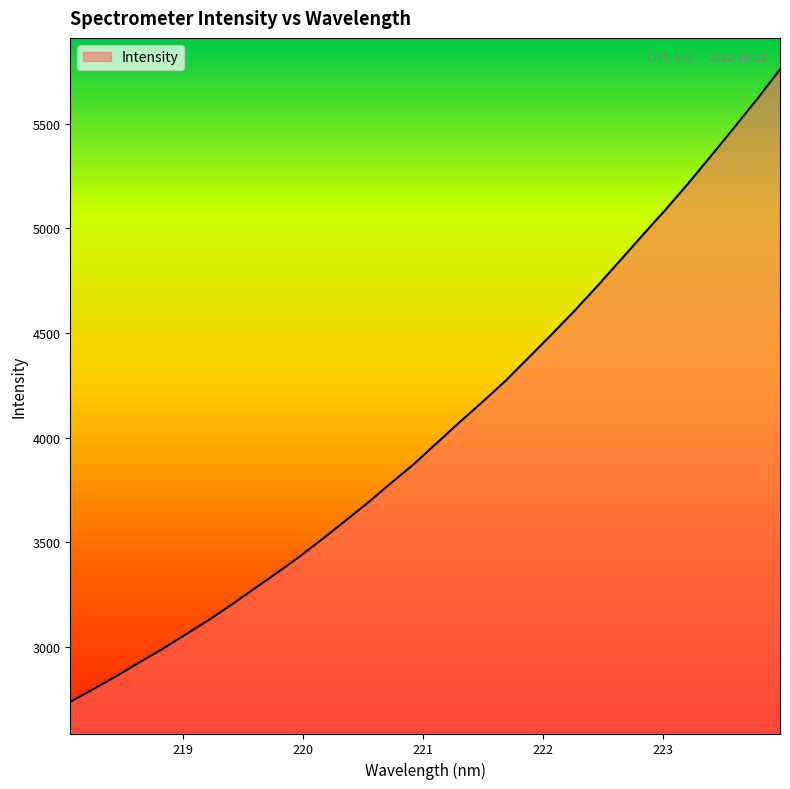

What is the minimum value shown in the chart?

2738.0